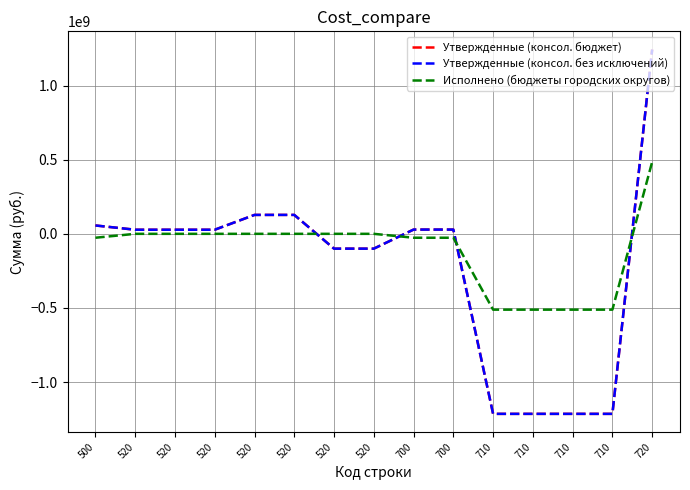

The value of Утвержденные (консол. бюджет) at 520 is 18779425.0. True or false?

False